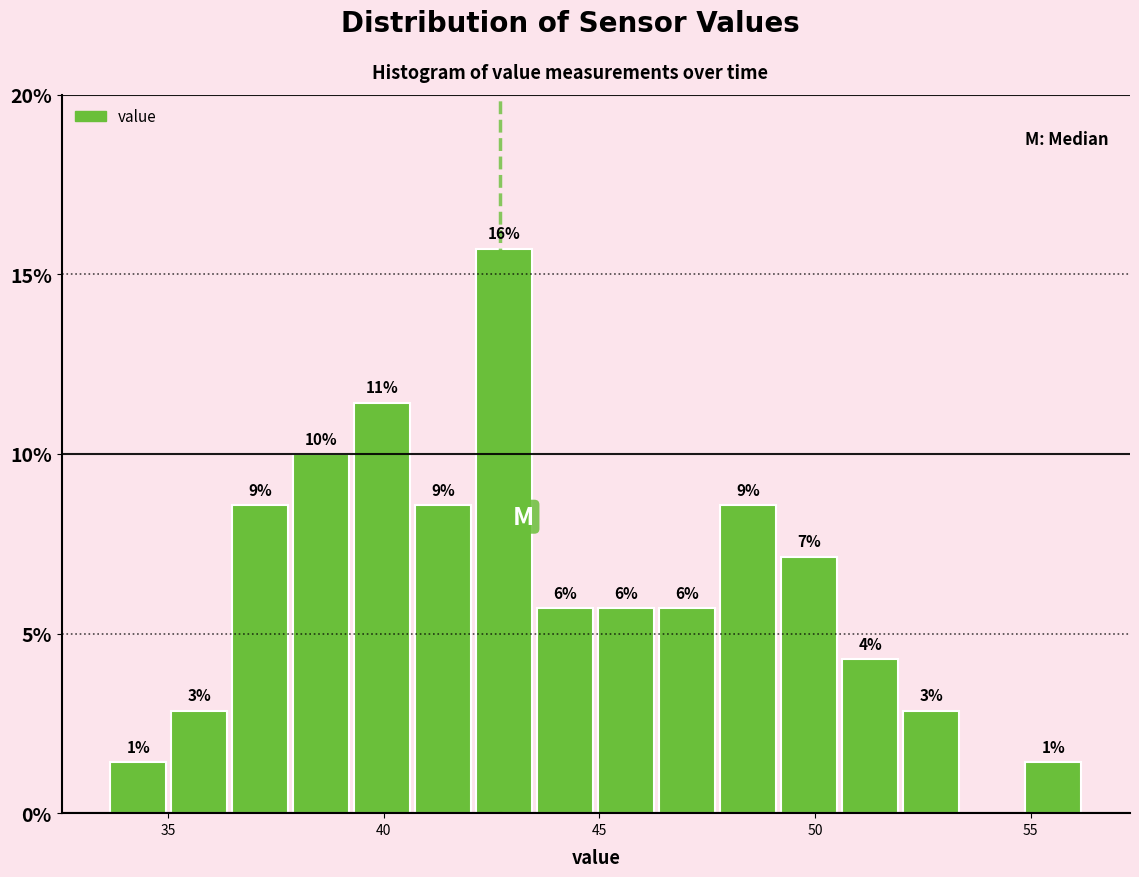

Around what value on the x-axis is the tallest bar? Give the approximate position of its centre, as read against the axis.

43.0